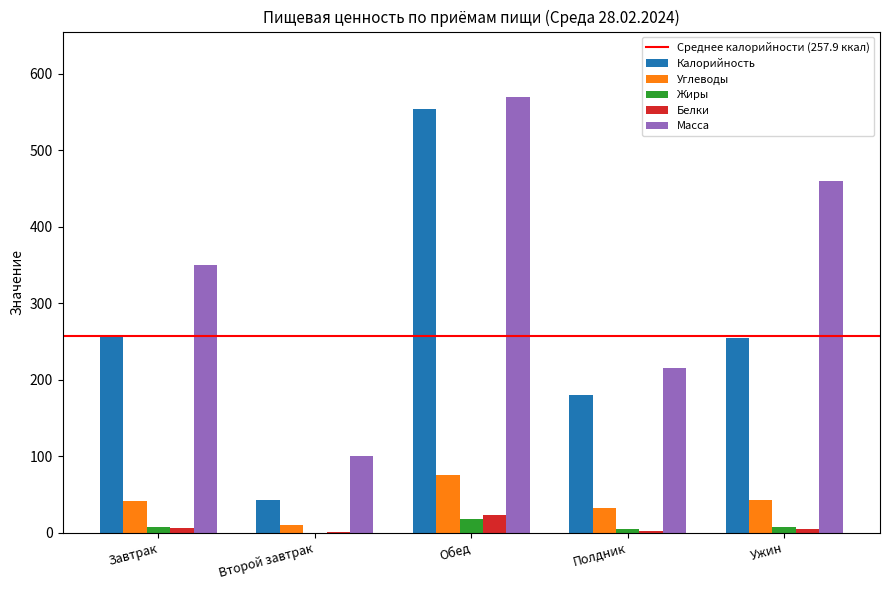

What is the approximate value of Жиры at Обед?

17.7